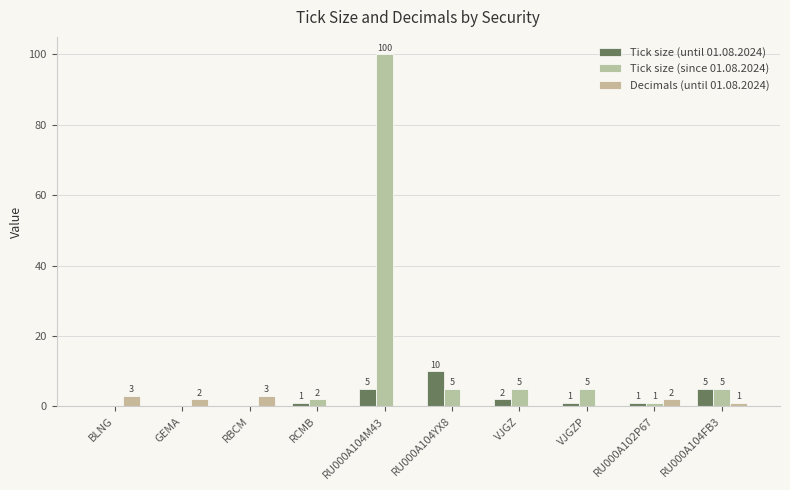

What is the difference between the maximum and minimum values in the Decimals (until 01.08.2024) series?

3.0